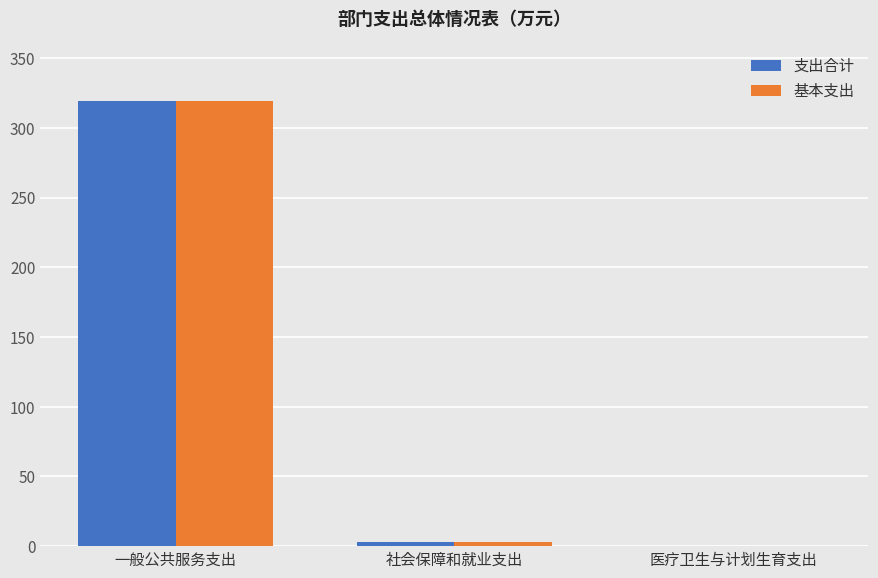

Is it true that 支出合计 equals 0.0 at 医疗卫生与计划生育支出?

True